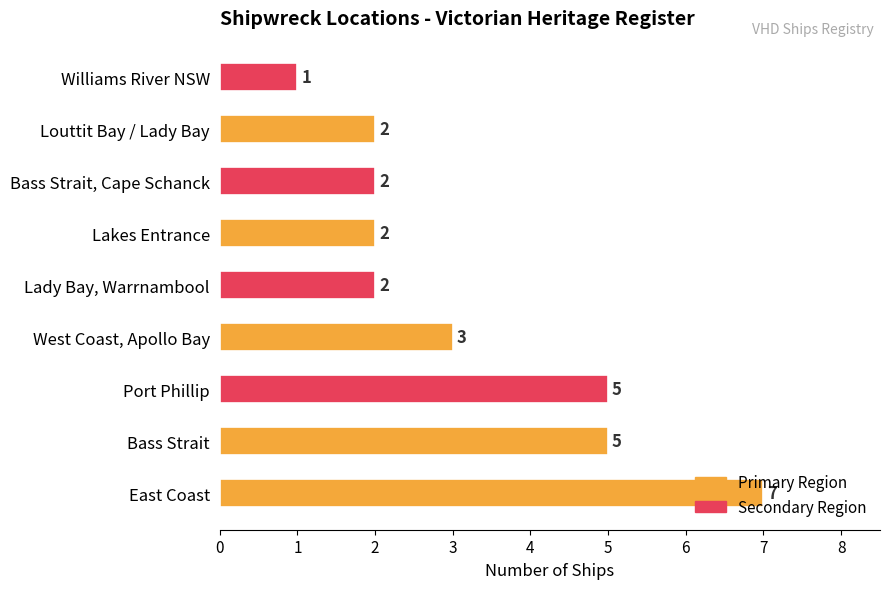

What value does the data have at Bass Strait?

5